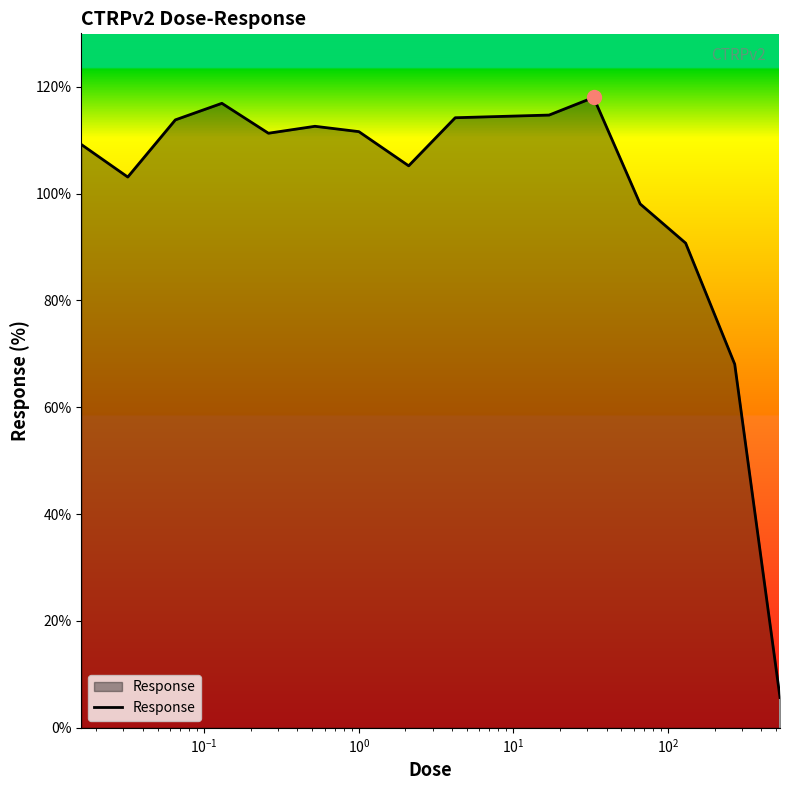

What is the difference between the maximum and minimum values?

112.3